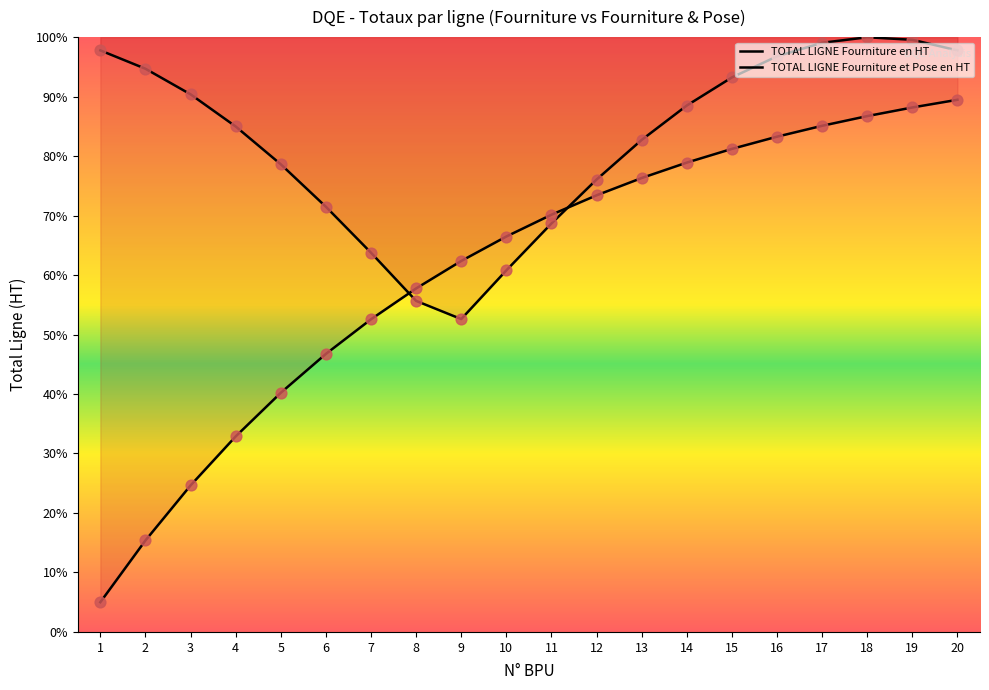

Which series has the largest total across all categories?

TOTAL LIGNE Fourniture en HT